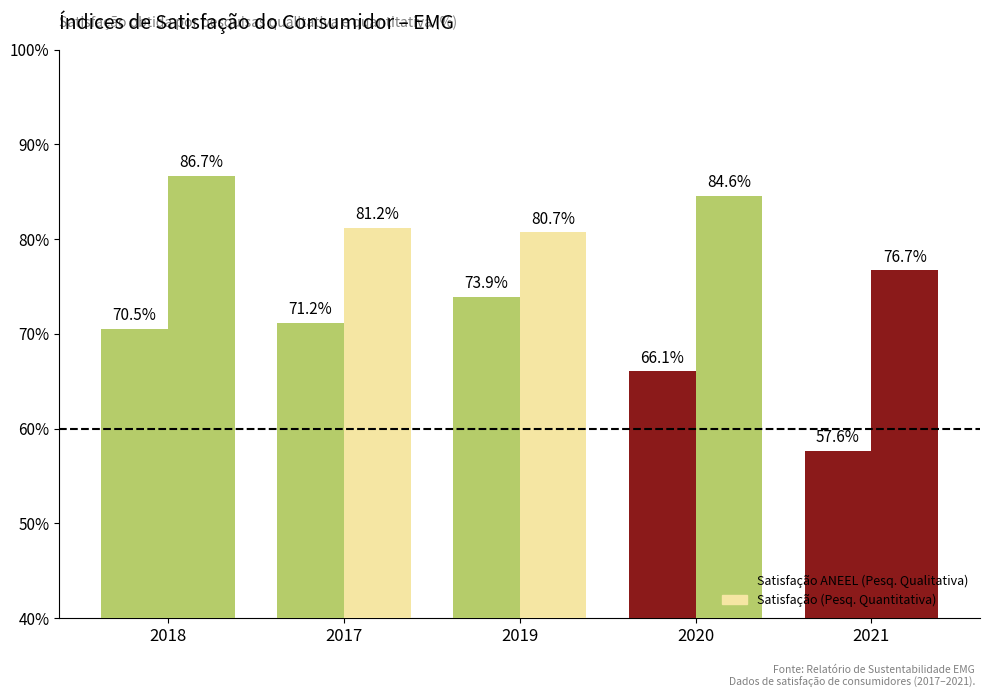

How many data points in Satisfação (Pesq. Quantitativa) are less than 81?

2